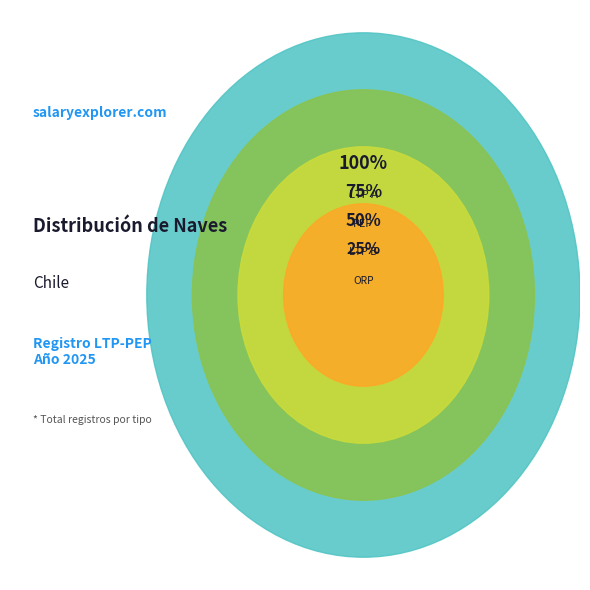

Rank the categories by value from highest to lowest.

LTP A, PEP, LTP B, ORP